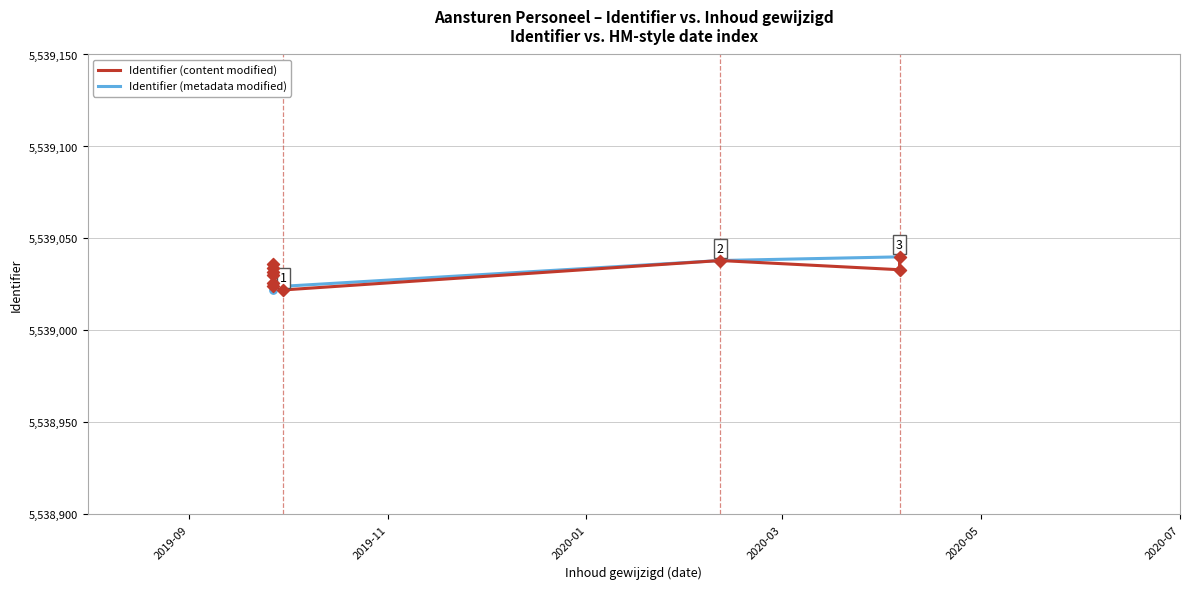

What are all the series names shown in the legend?

Identifier (content modified), Identifier (metadata modified)